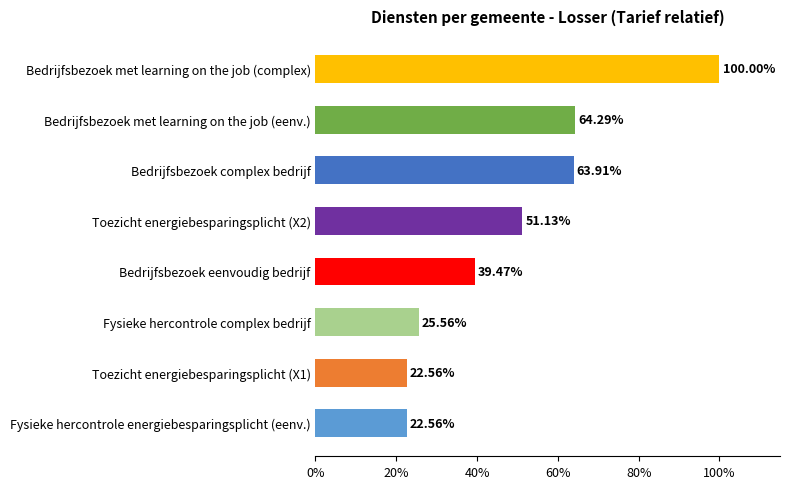

At which label is the value closest to 61?

Bedrijfsbezoek complex bedrijf